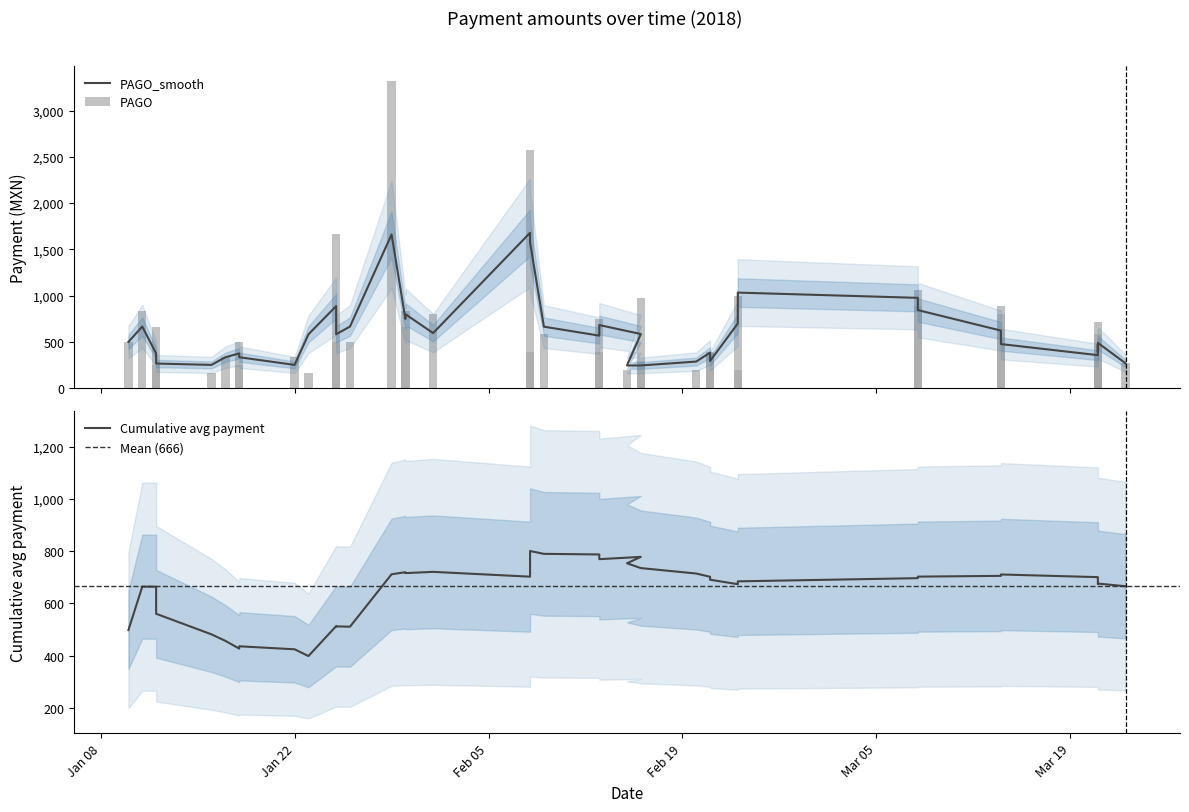

Are the bars horizontal?

No